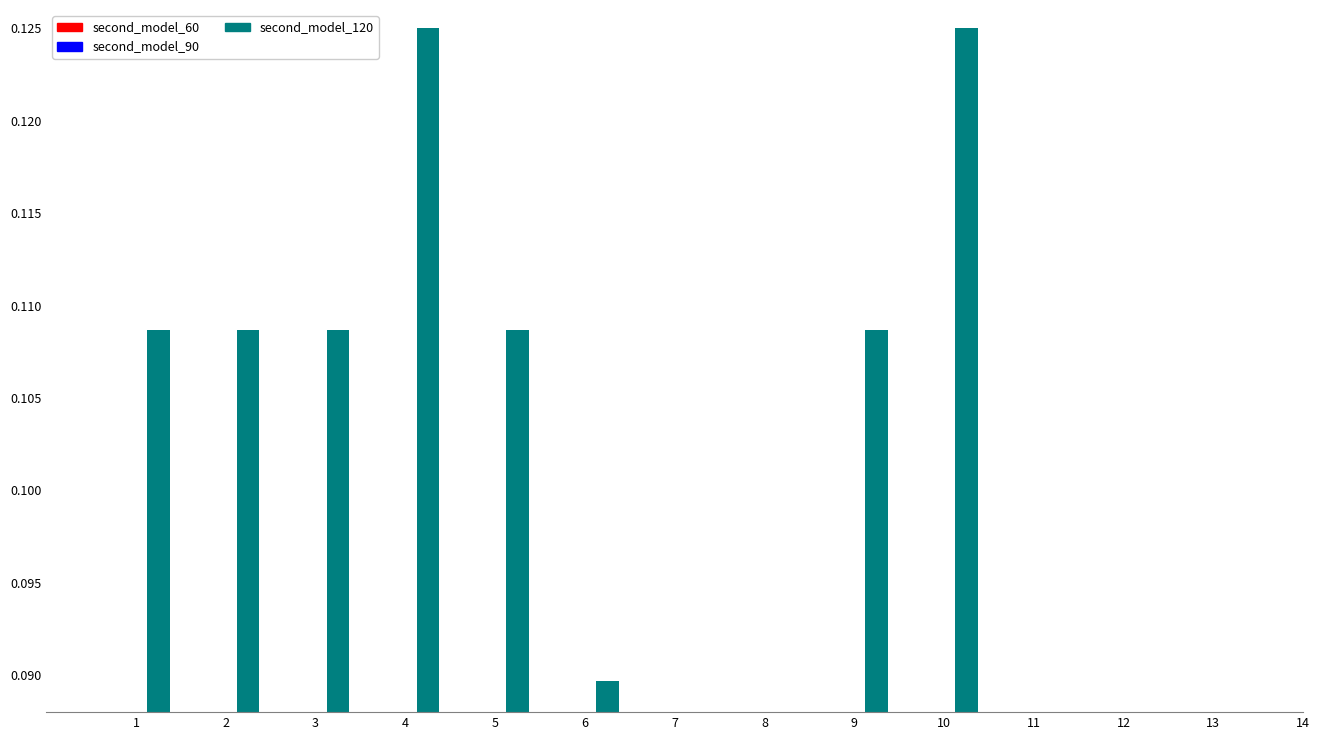

How many data points does each series have?

12